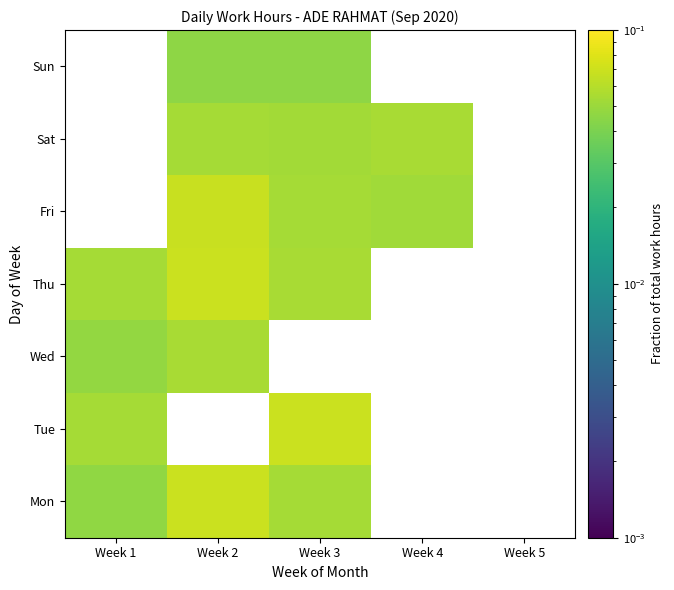

At which category does the chart reach its peak across all series?

Week 2